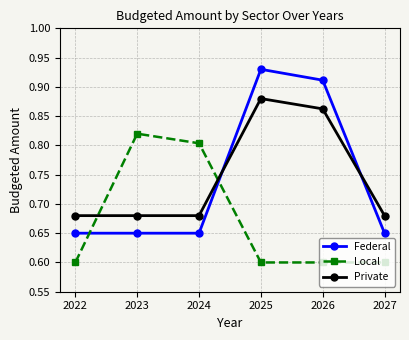

Rank the series at 2027 from lowest to highest value.

Local, Federal, Private